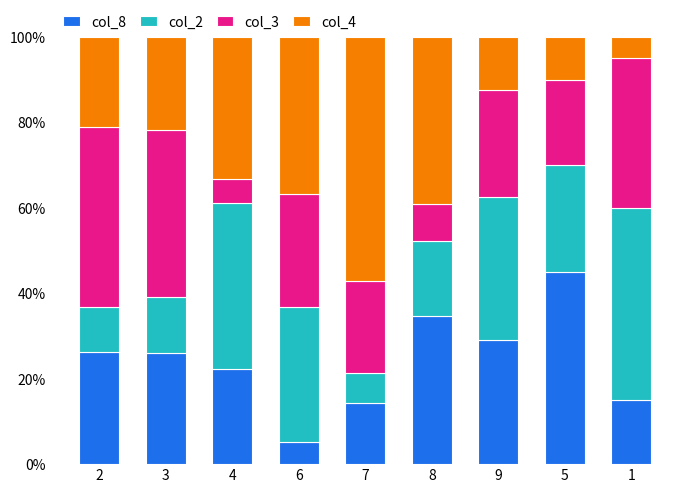

What is the sum of the col_8 values at 2 and 9?

55.5